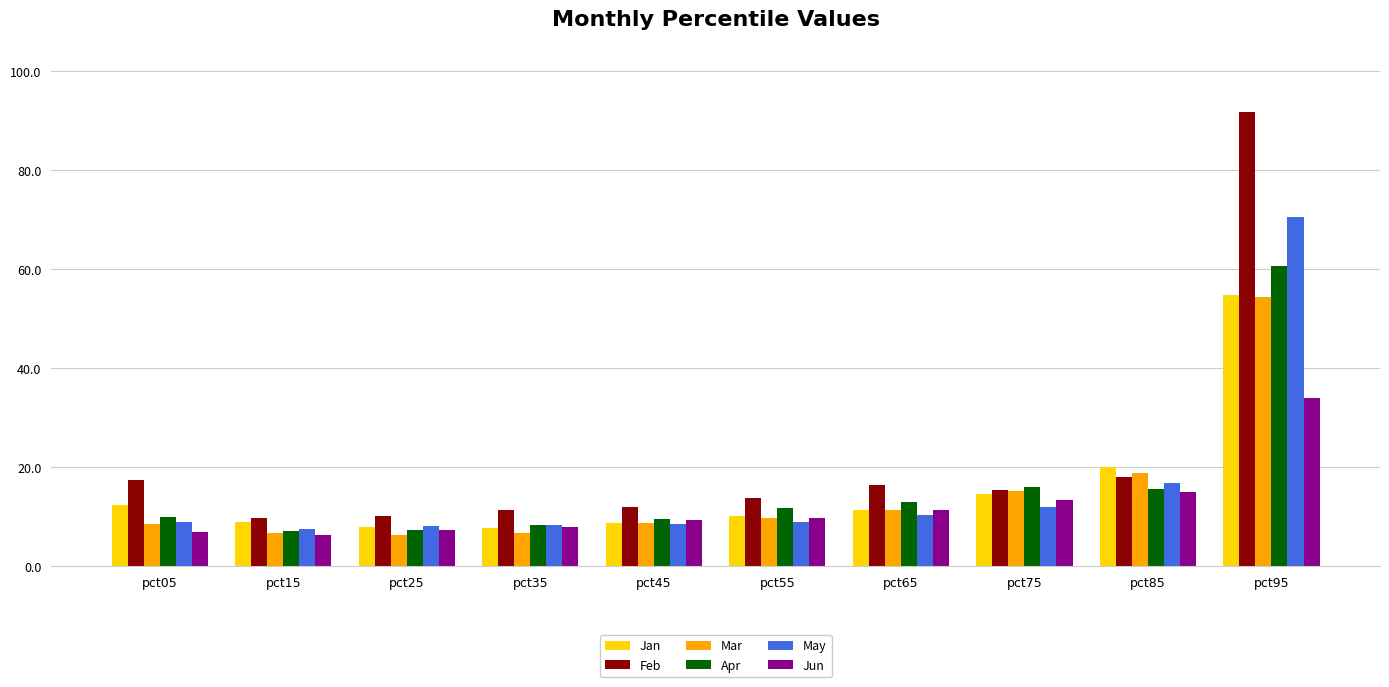

Does the chart contain any negative values?

No